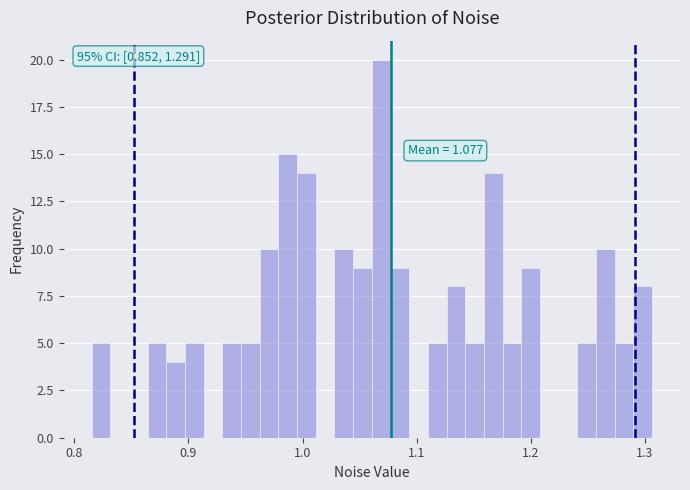

Around what value on the x-axis is the tallest bar? Give the approximate position of its centre, as read against the axis.

1.07